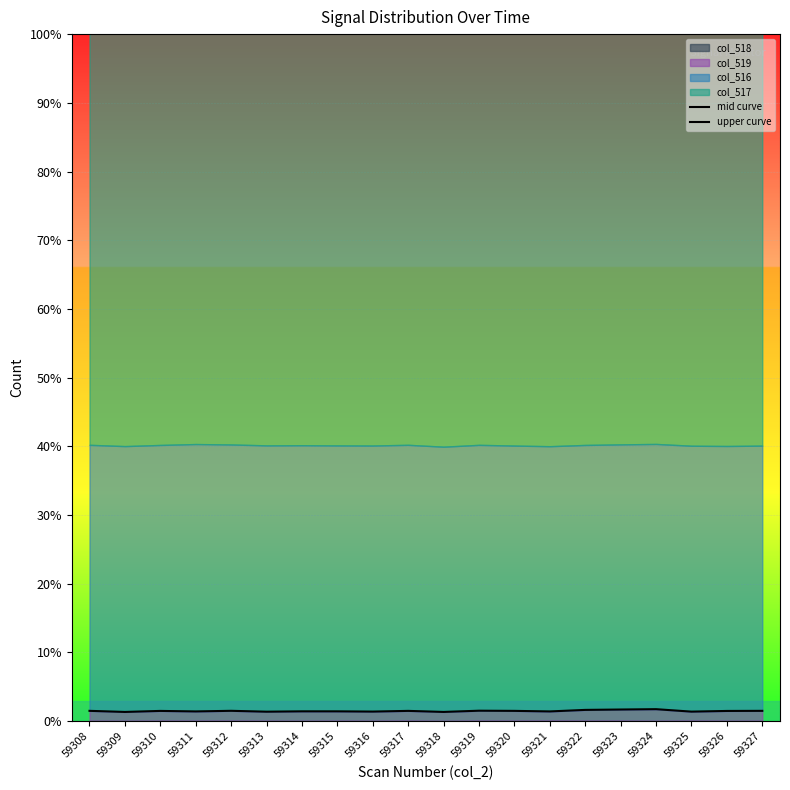

True or false: mid curve and upper curve cross at least once.

False